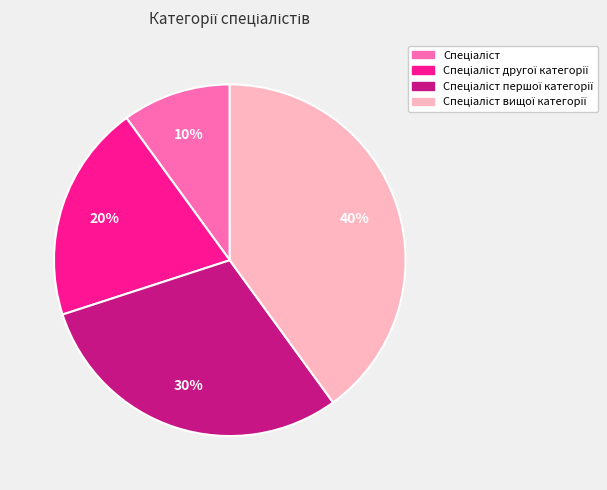

To the nearest percent, what is the average slice percentage?

25%